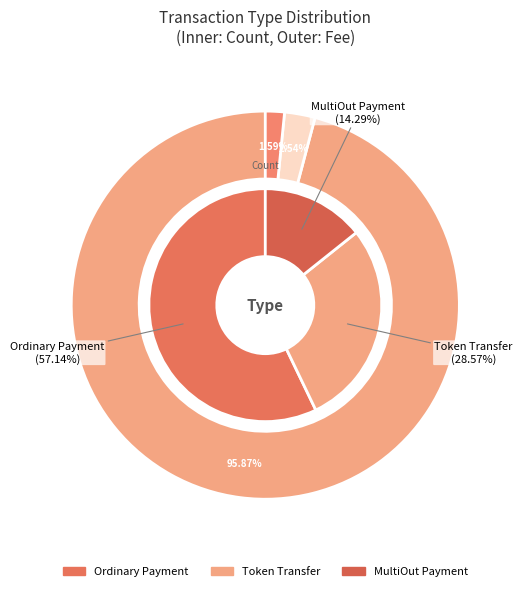

Combined, what portion of the pie is MultiOut Payment and Other?

28.6%